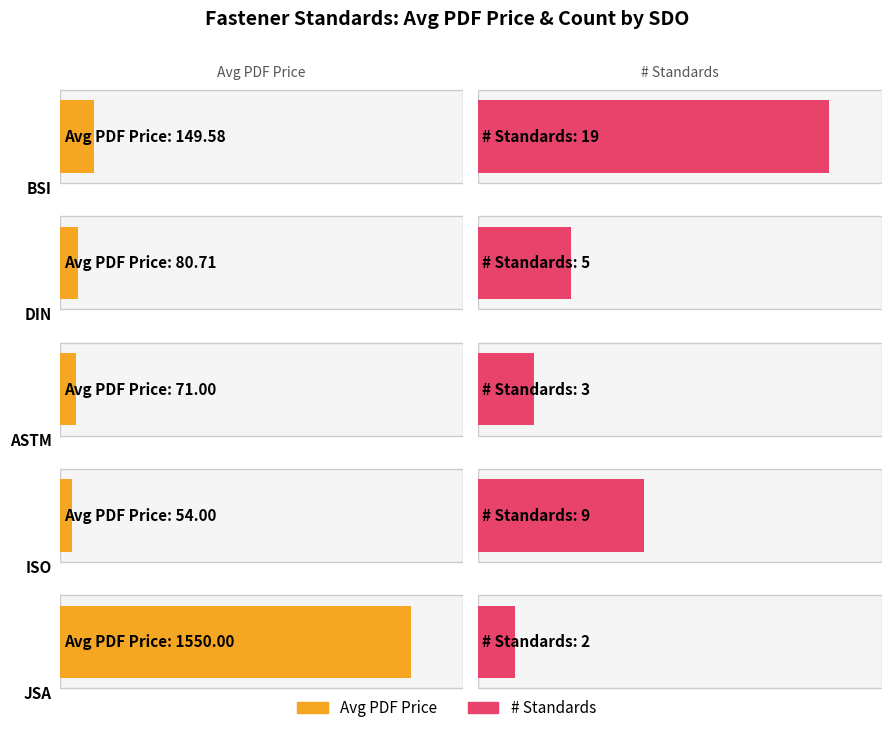

Which series has the largest total across all categories?

Average Price (PDF)